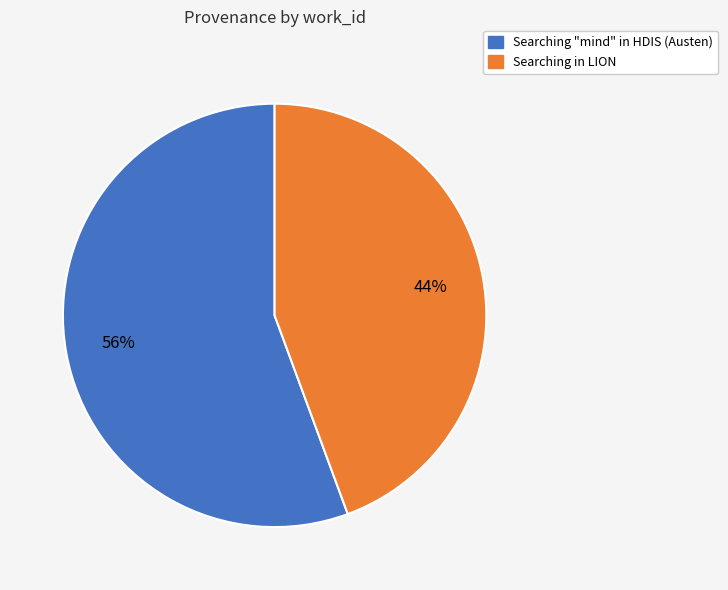

How many segments does this pie chart have?

2